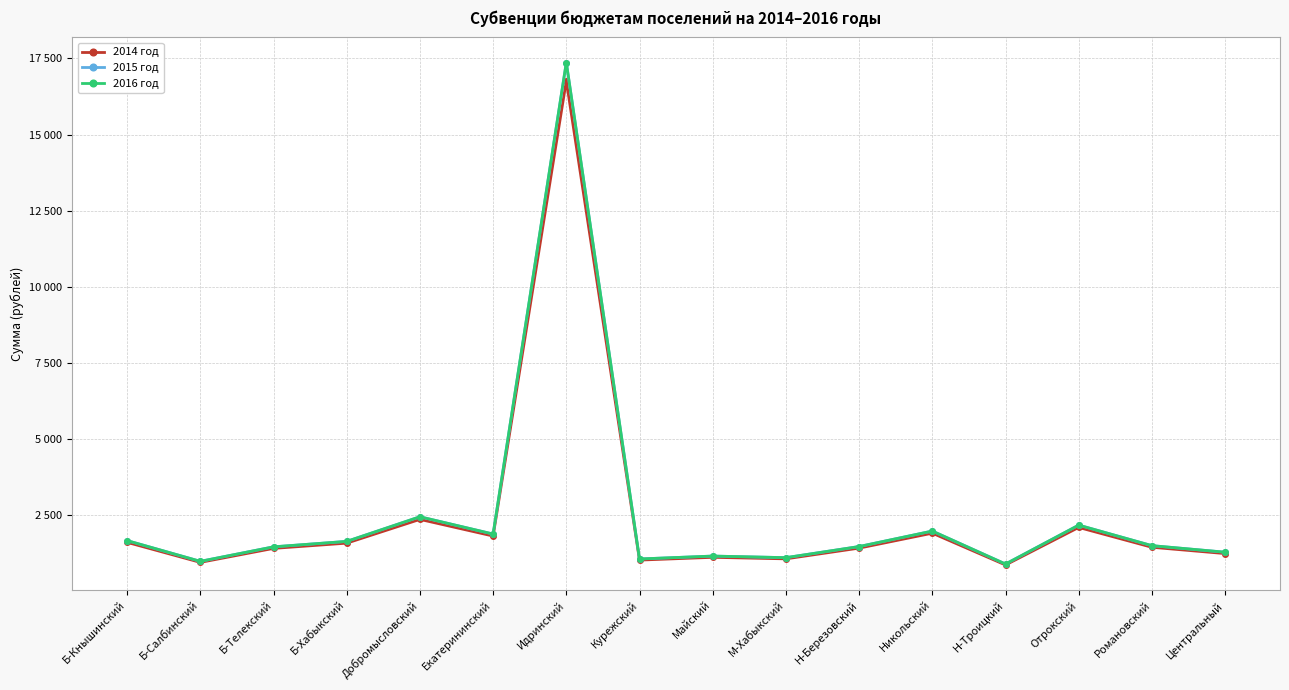

True or false: 2016 год has a value of 27715 at Идринский.

False